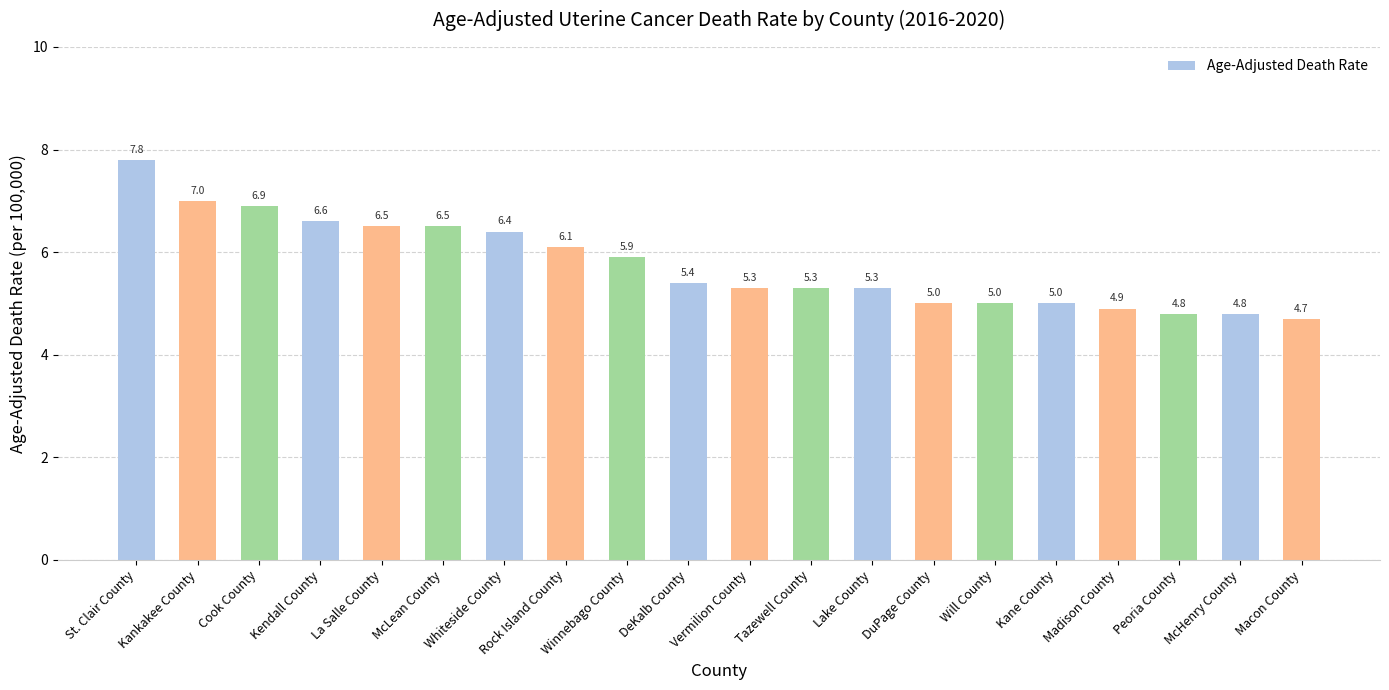

What position from the right is Vermilion County?

10